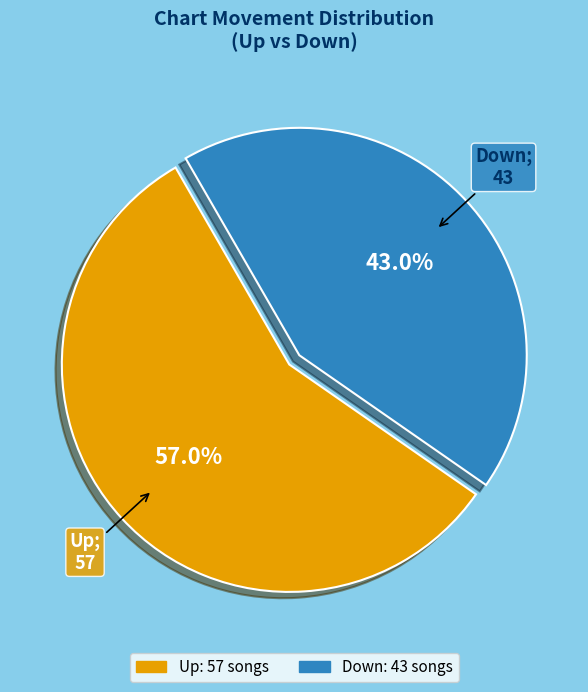

Is there any slice that represents more than half of the pie?

Yes